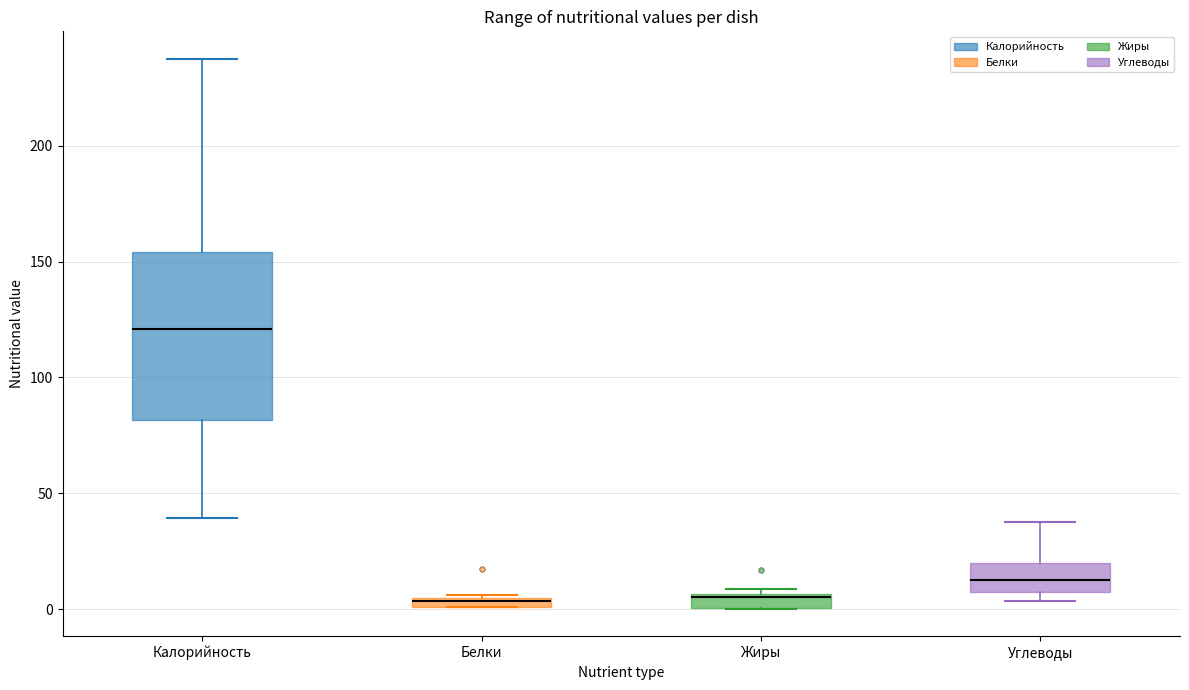

Where is the lower edge of the box for Белки on the y-axis? The values are not printed on the chart, so give them approximately, as read against the axis.

0